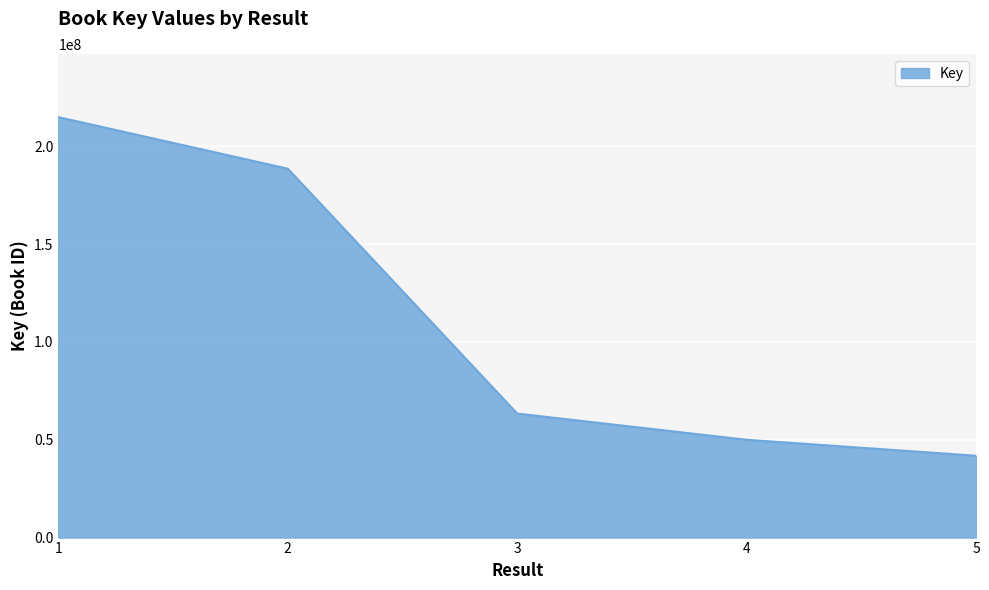

At which category does the chart reach its minimum across all series?

5